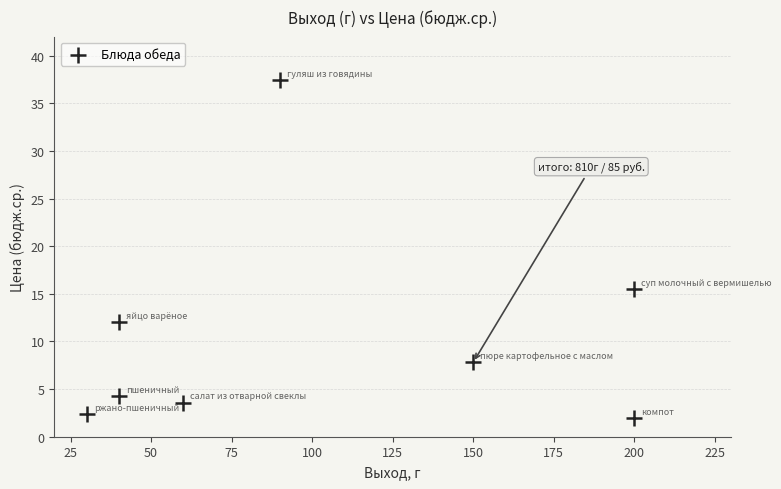

What is the range of Y values (max minus min)?

35.5